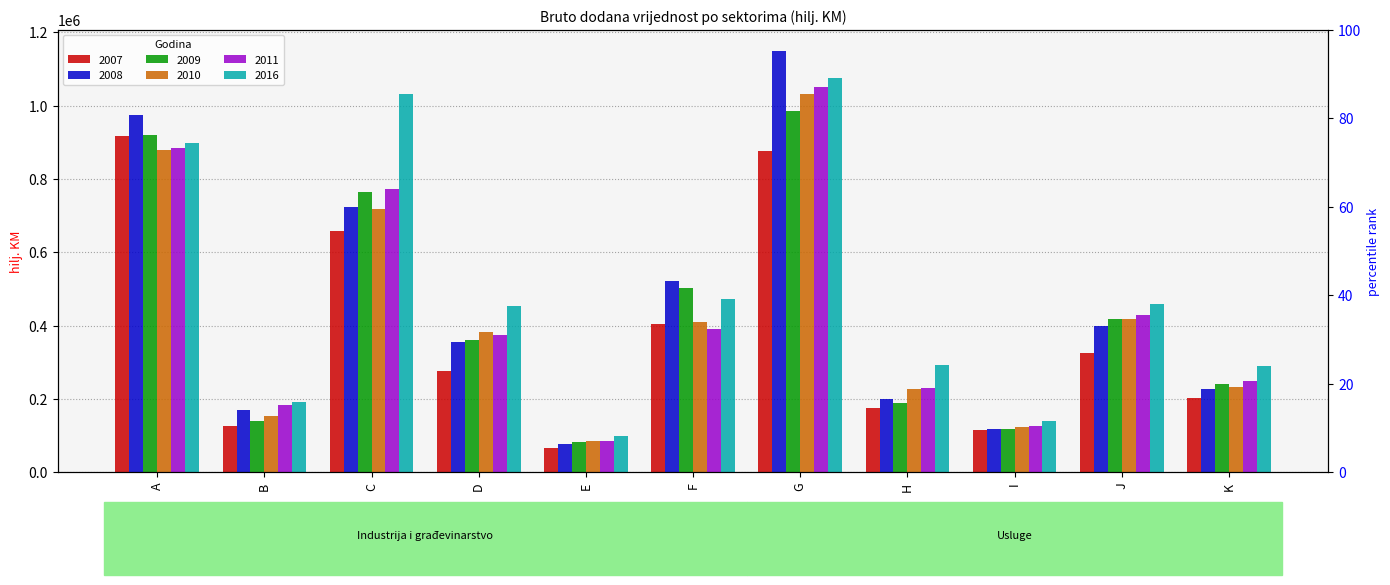

At which category is the sum across all series the highest?

G